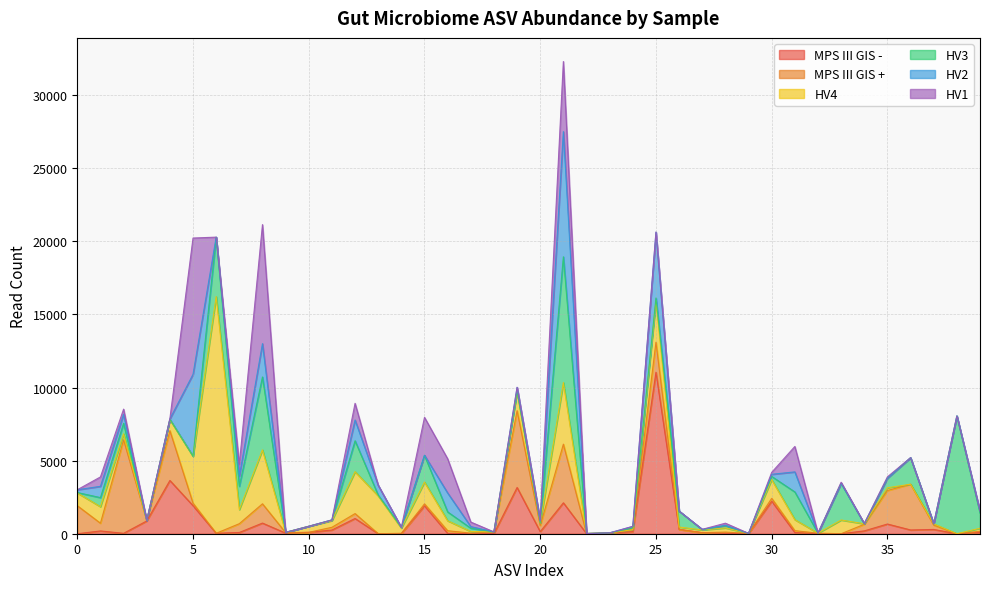

Which series has the largest total across all categories?

HV4